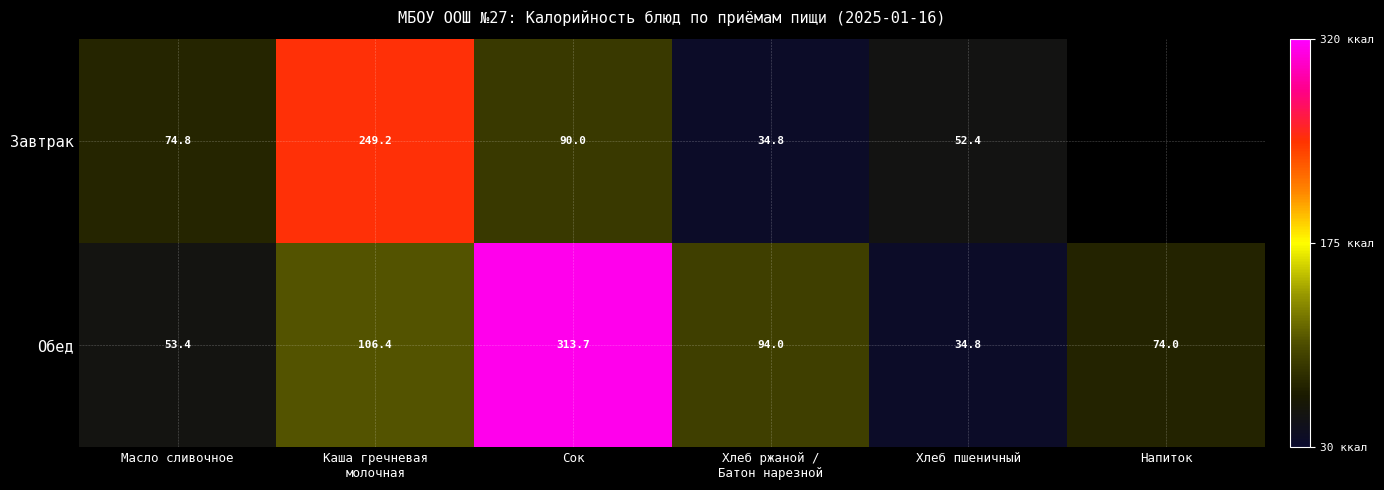

Which label corresponds to the smallest value in the chart?

Хлеб ржаной /
Батон нарезной